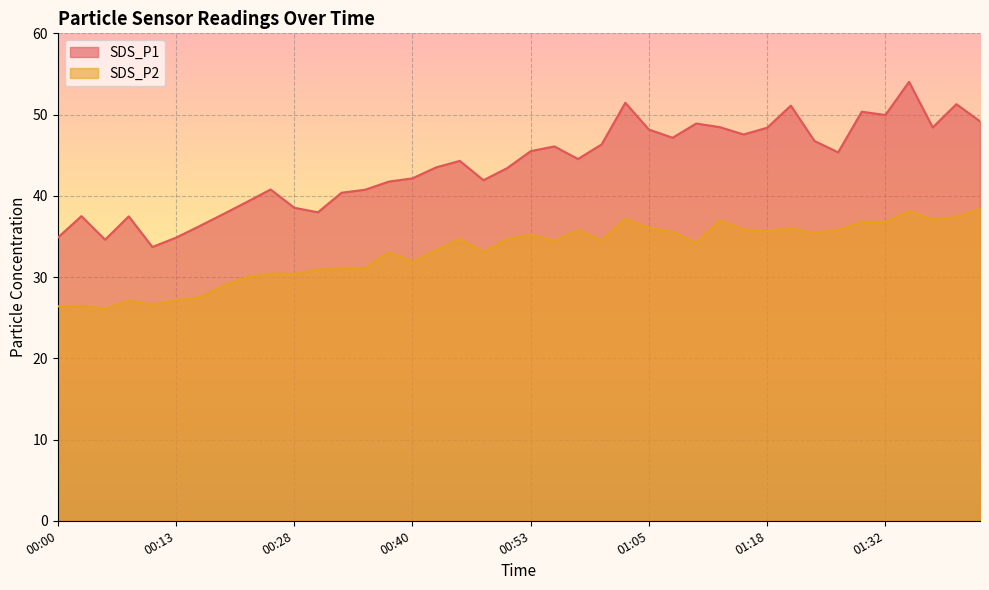

Which series changed the most between 00:50 and 01:26?

SDS_P1